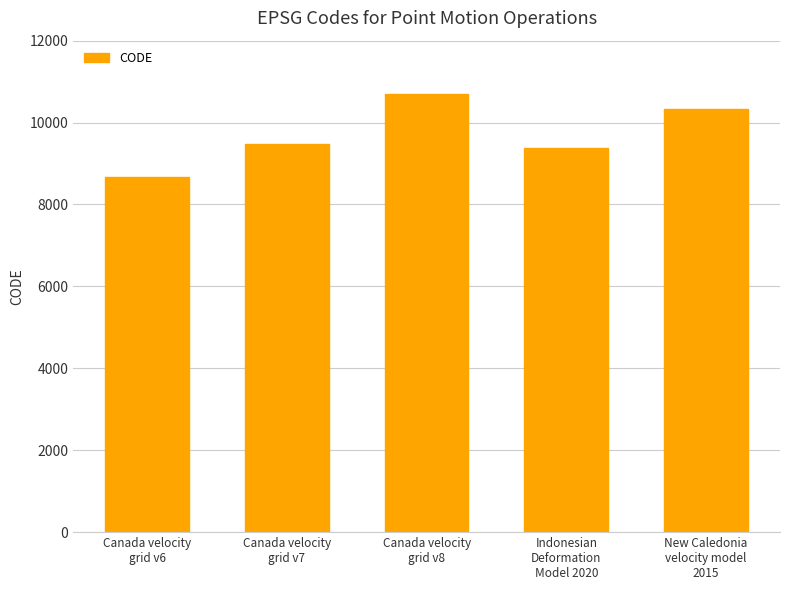

What is the maximum value shown in the chart?

10707